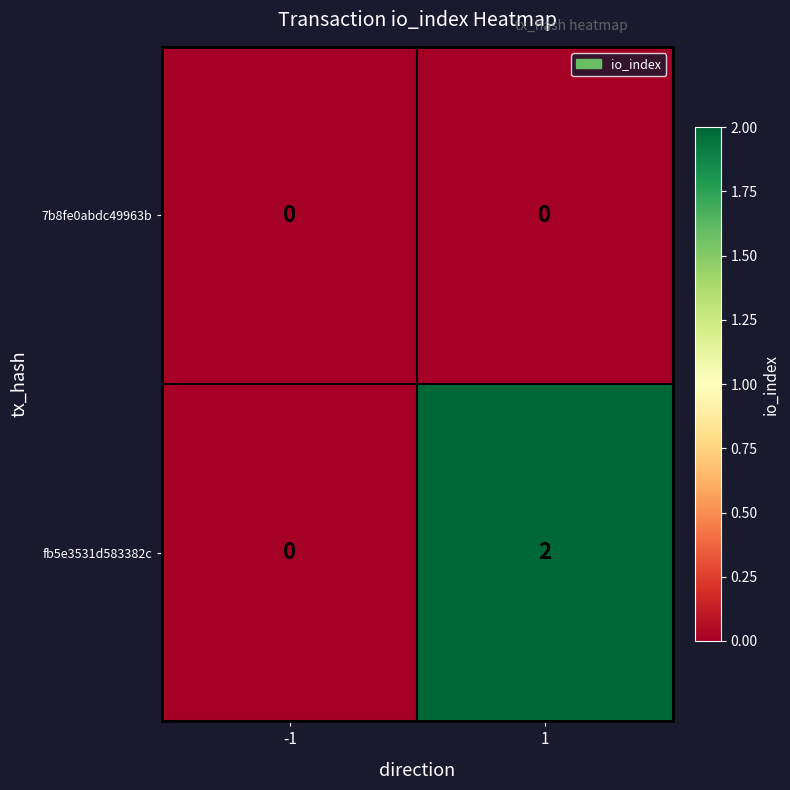

Reading left to right, extract all data points from this chart.

7b8fe0abdc49963b: -1=0	1=0
fb5e3531d583382c: -1=0	1=2